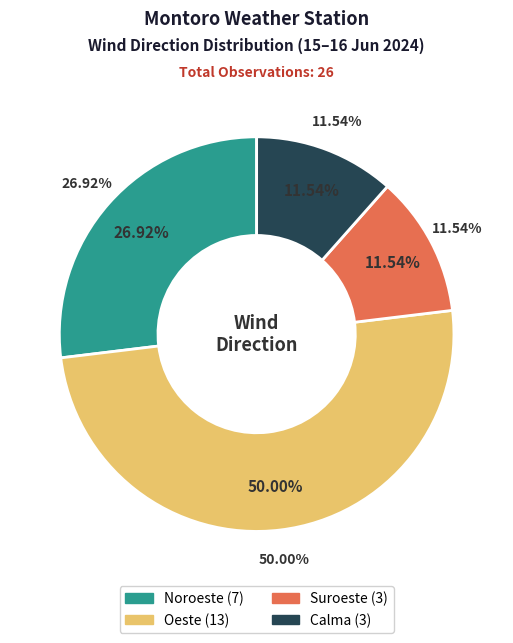

What percentage is the Calma slice, to the nearest percent?

12%